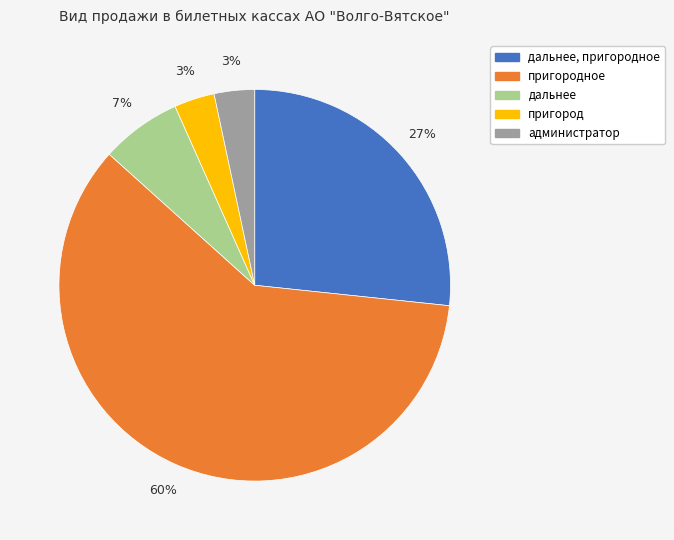

To the nearest percent, what is the difference between the largest and smallest slice percentages?

57%